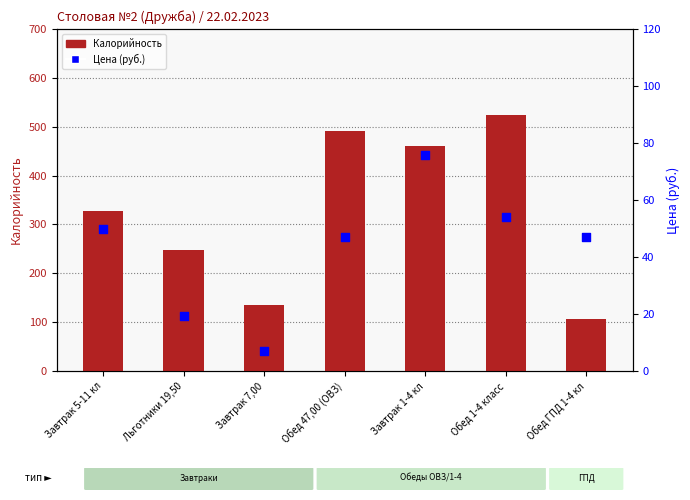

What are all the series names shown in the legend?

Калорийность, Цена